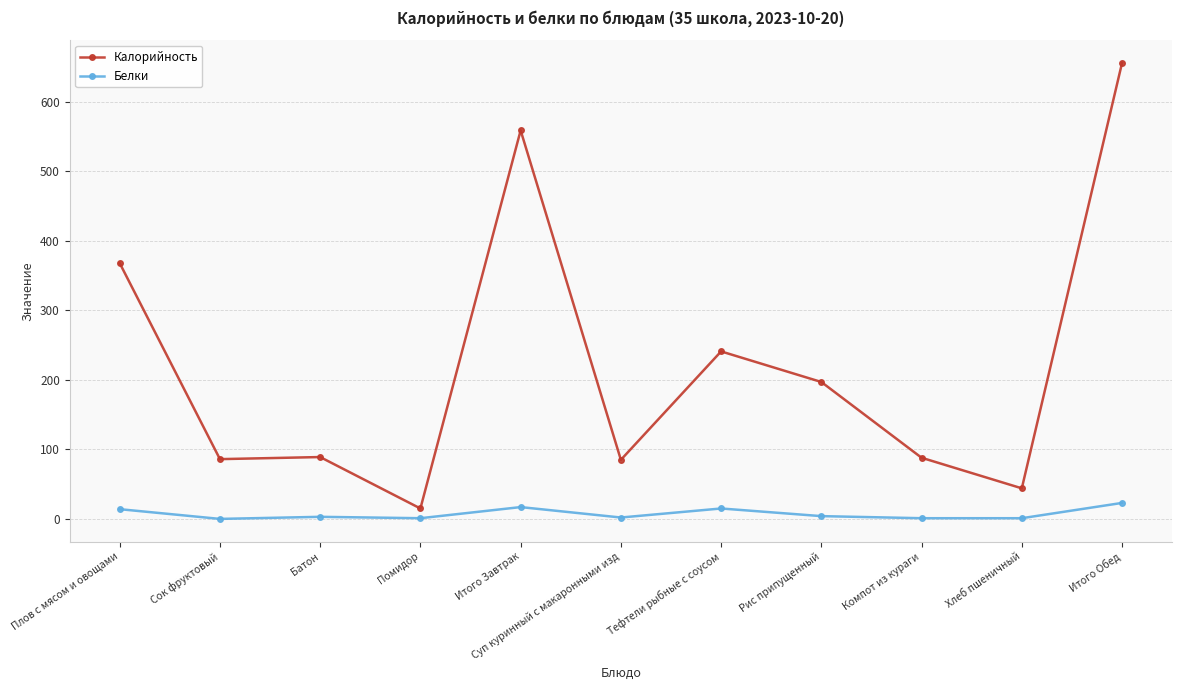

What position from the left is Батон?

3